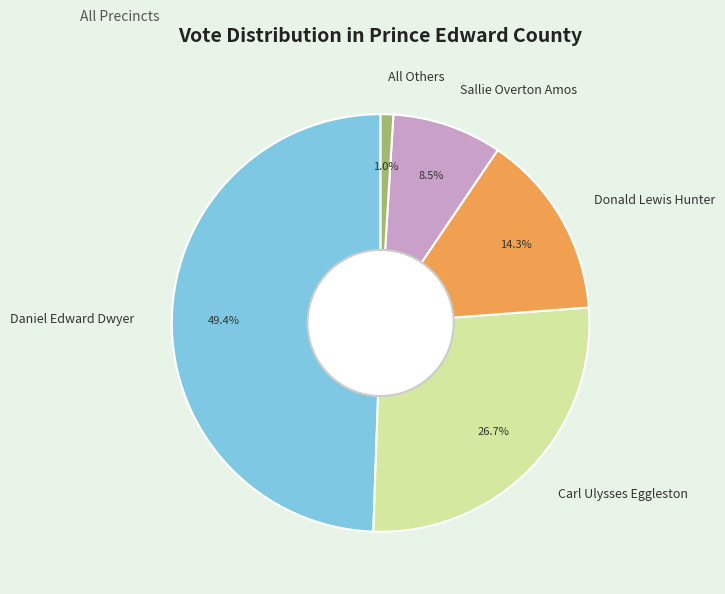

Rank the categories by value from highest to lowest.

Daniel Edward Dwyer, Carl Ulysses Eggleston, Donald Lewis Hunter, Sallie Overton Amos, All Others